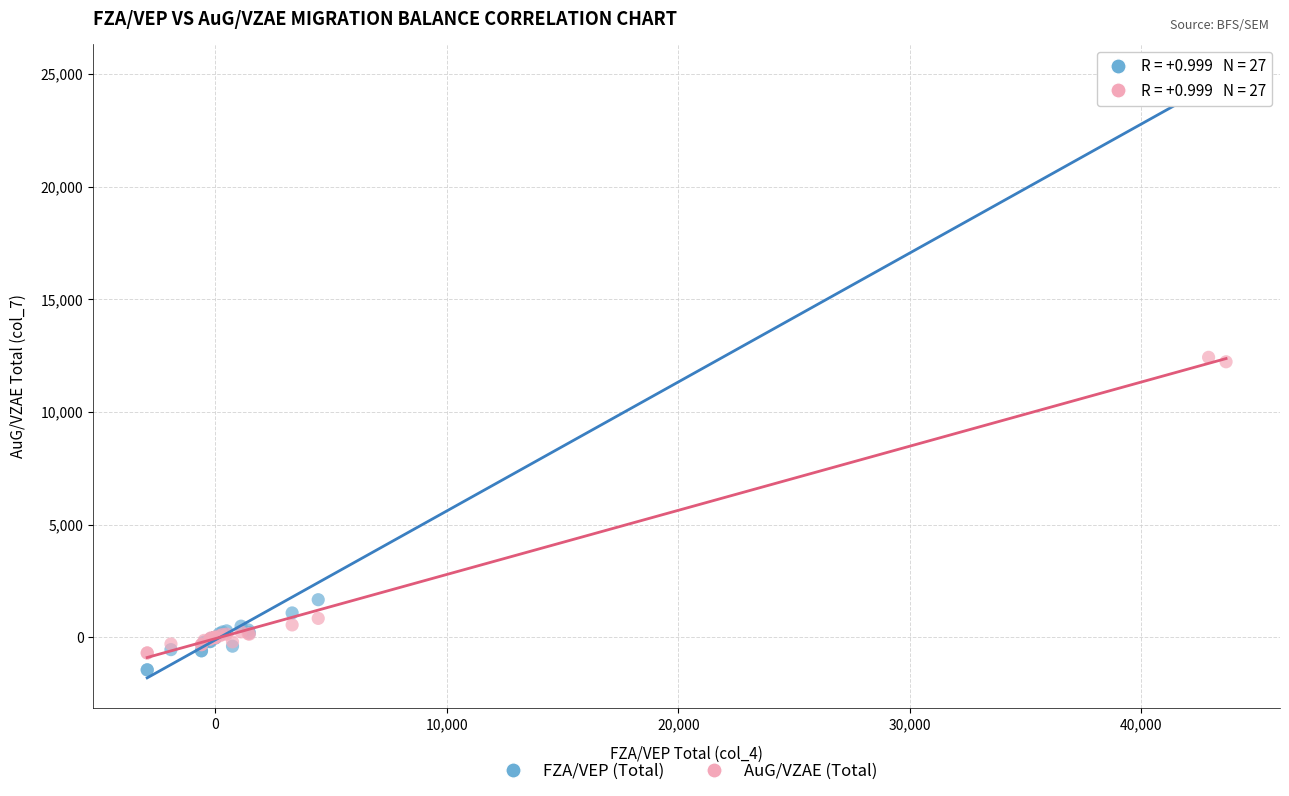

What are all the series names shown in the legend?

FZA/VEP (Total), AuG/VZAE (Total)